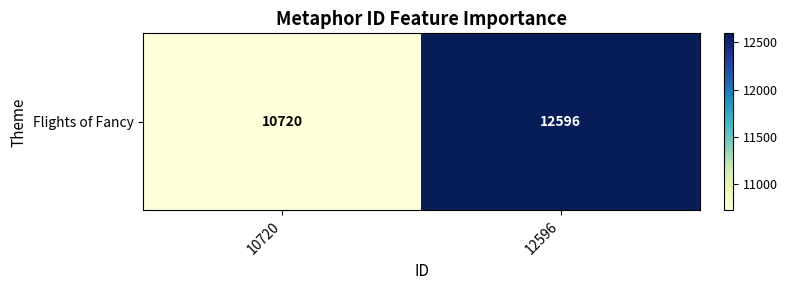

The value at 10720 is 6963. True or false?

False